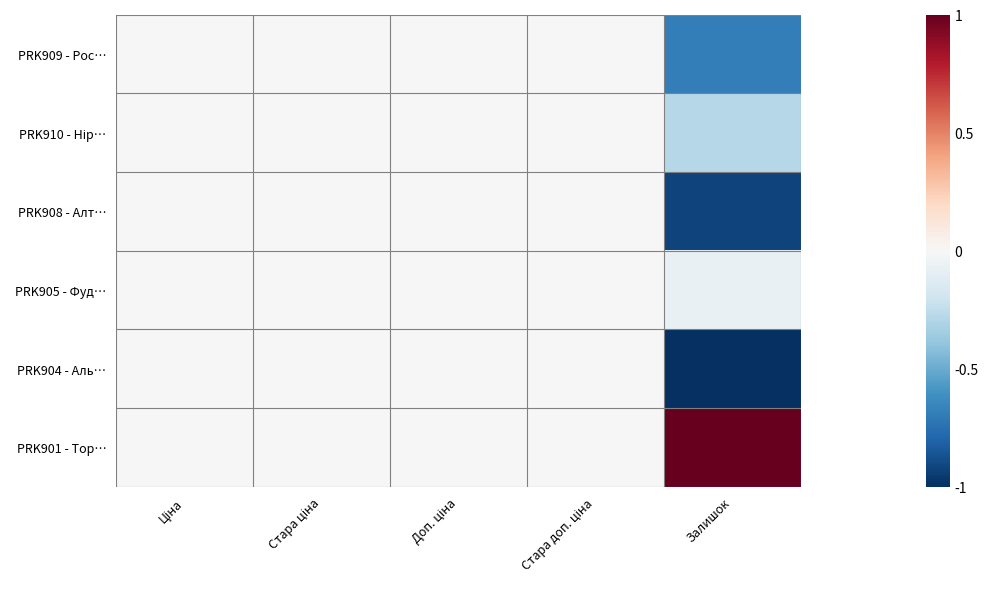

What is the spread (max minus min) of values at Залишок?

2.0